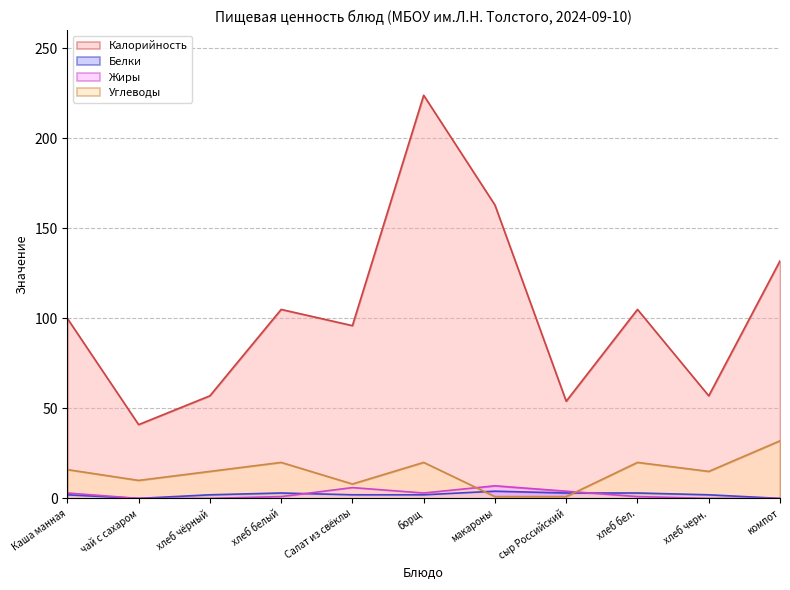

What is the highest value of the Калорийность series?

224